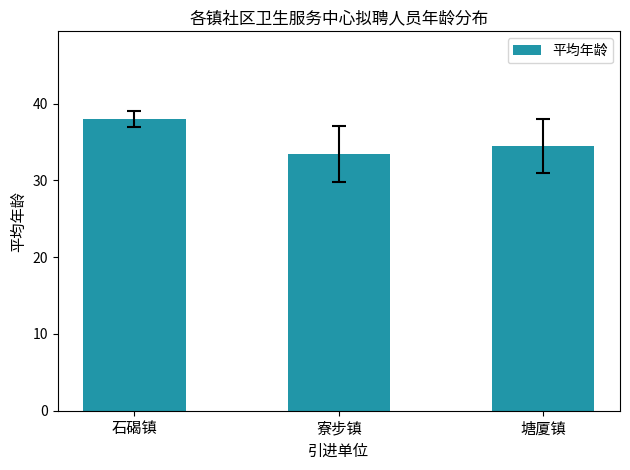

What is the change in value from 石碣镇 to 寮步镇?

-4.5